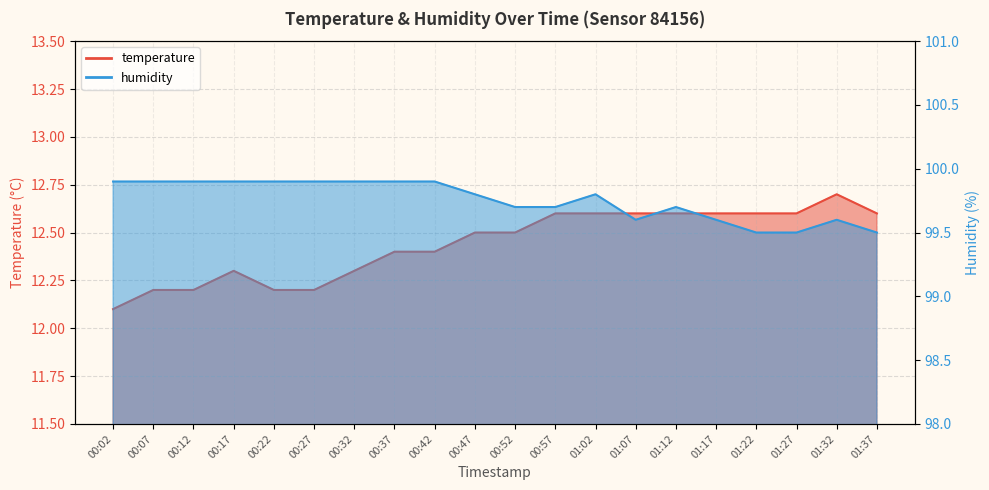

True or false: humidity and temperature cross at least once.

False